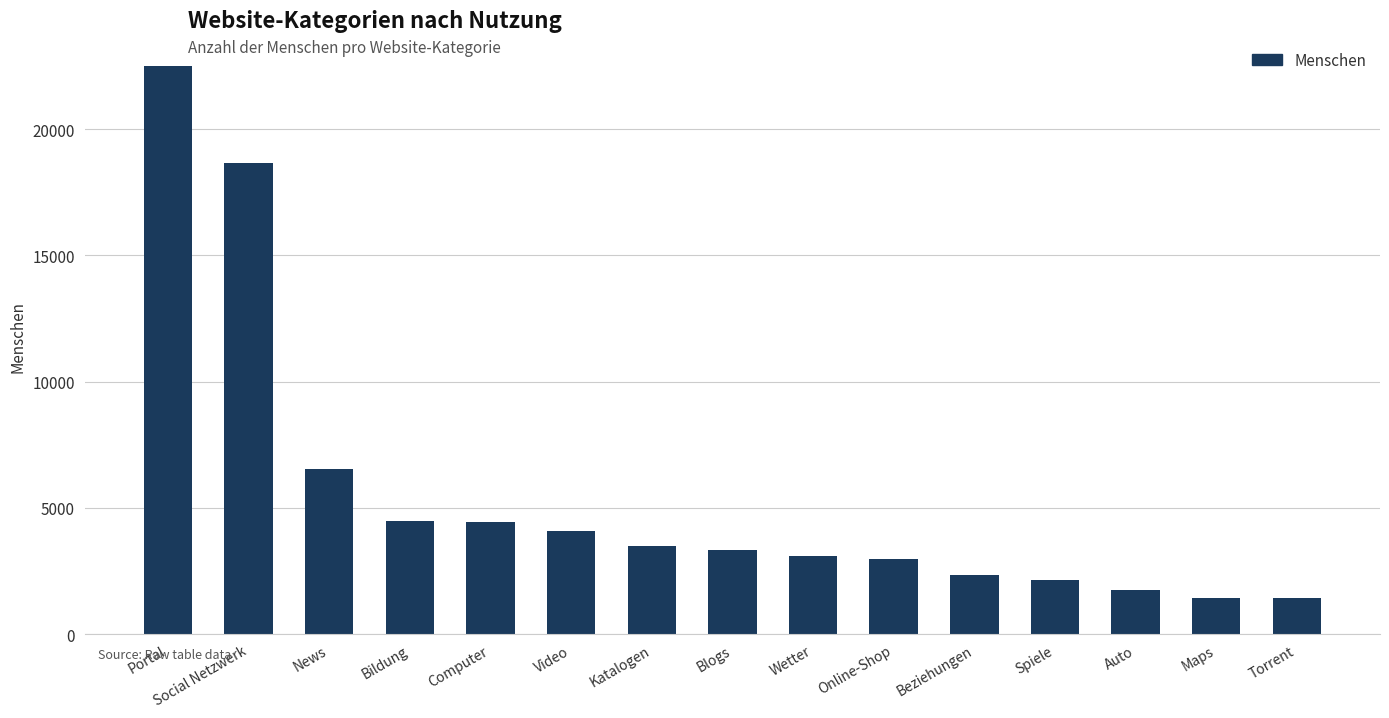

Read the value at Maps.

1442